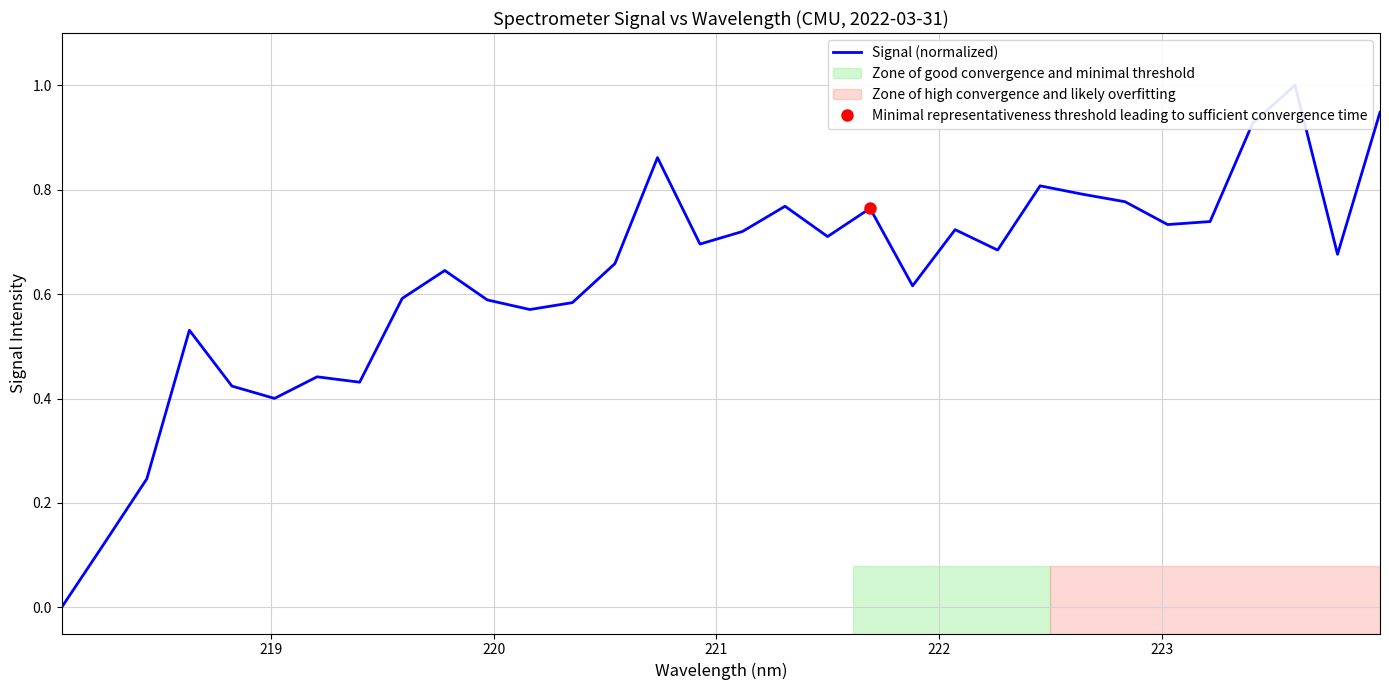

How many points are lower than both their immediate neighbors (excluding endpoints)?

9